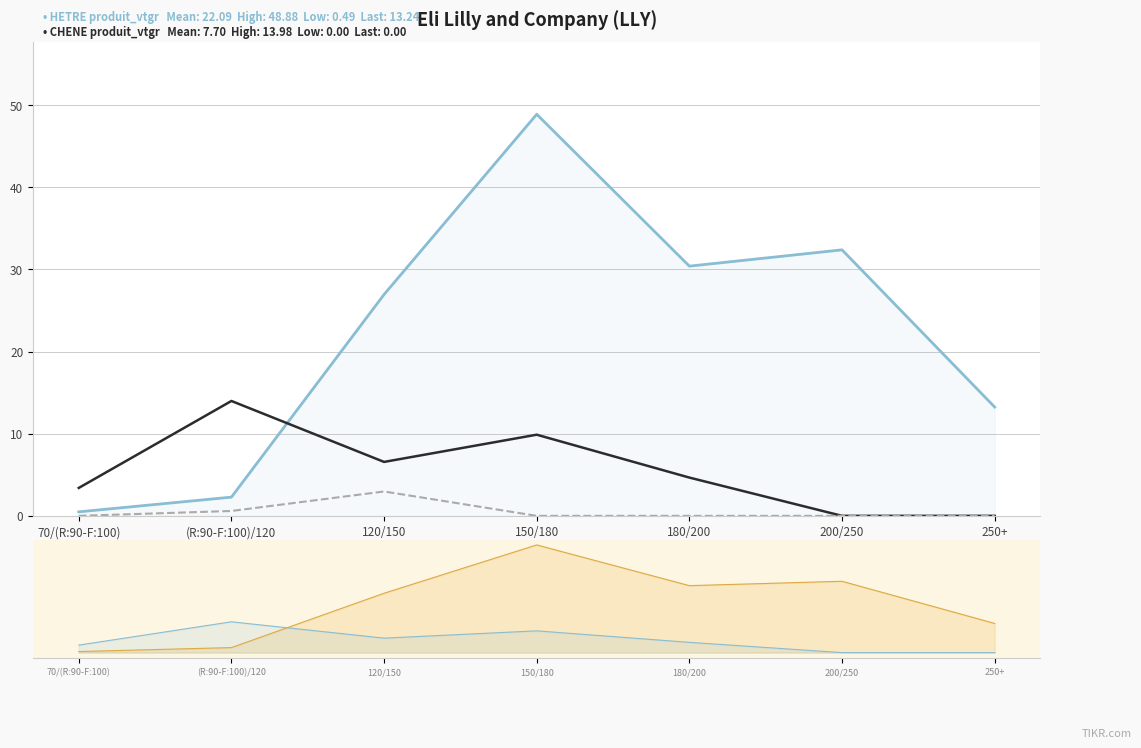

What is the highest value of the HETRE produit_vtgr series?

48.9